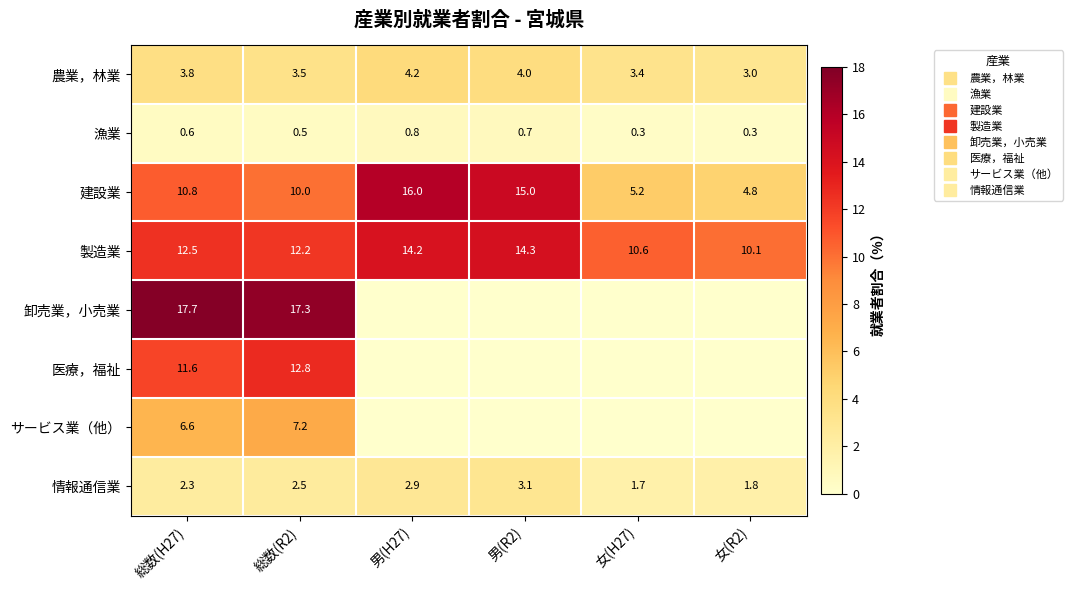

How many values in the 建設業 series are below 10?

2